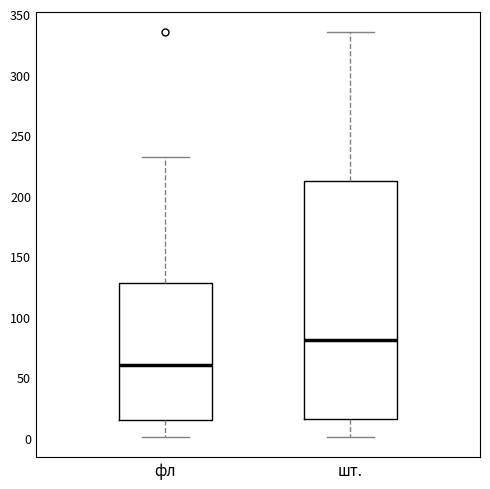

Which box's median line is the highest?

шт.